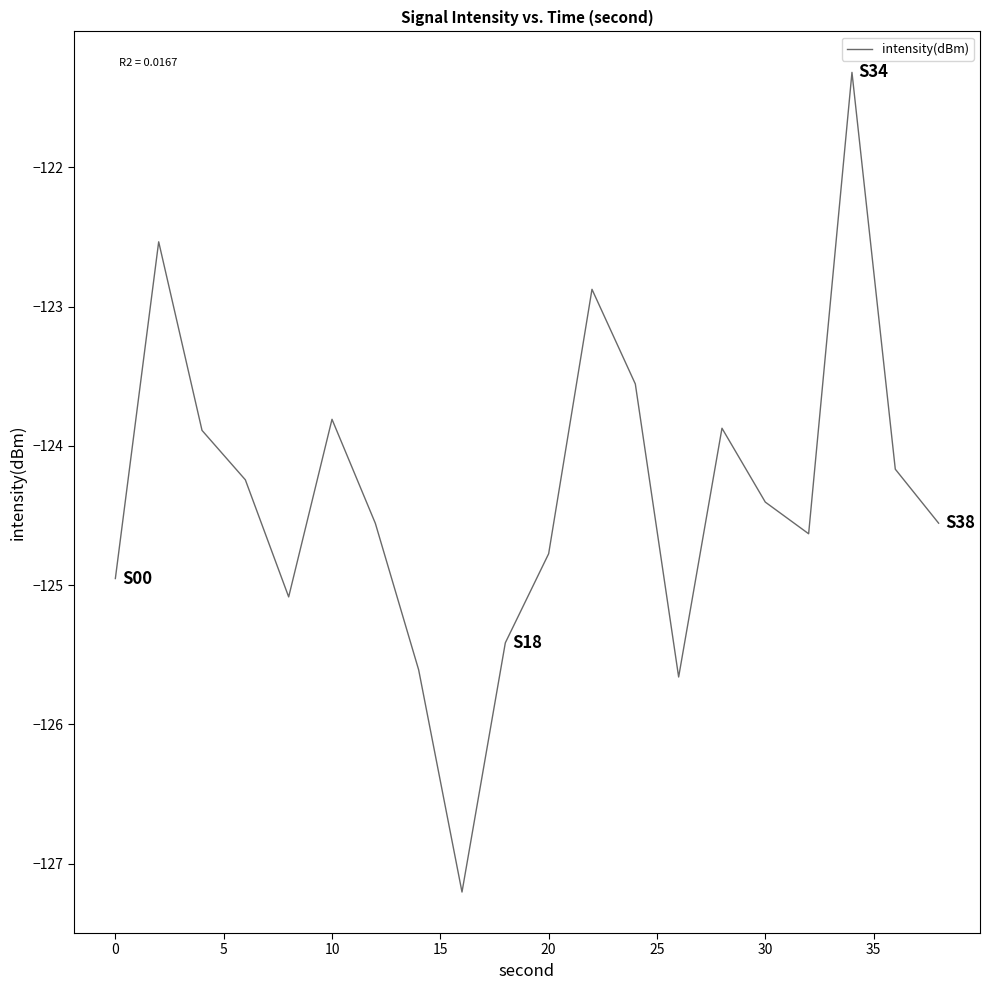

What is the difference between the maximum and minimum values?

5.9